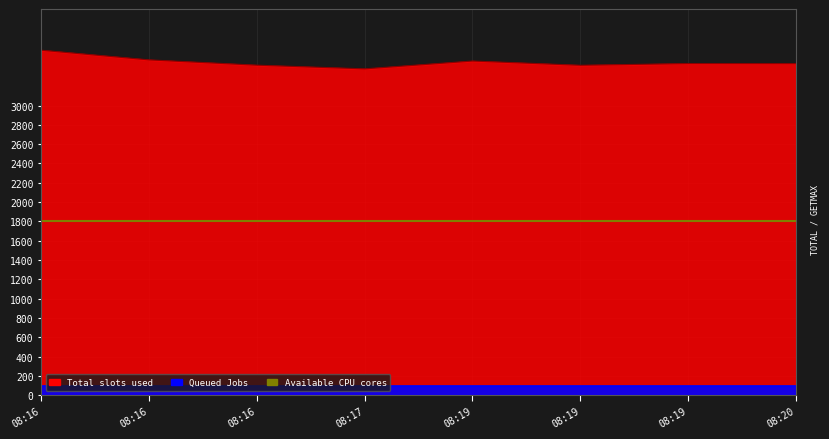

Between 2017/03/19 08:19 and 2017/03/19 08:16, which is larger?

2017/03/19 08:16